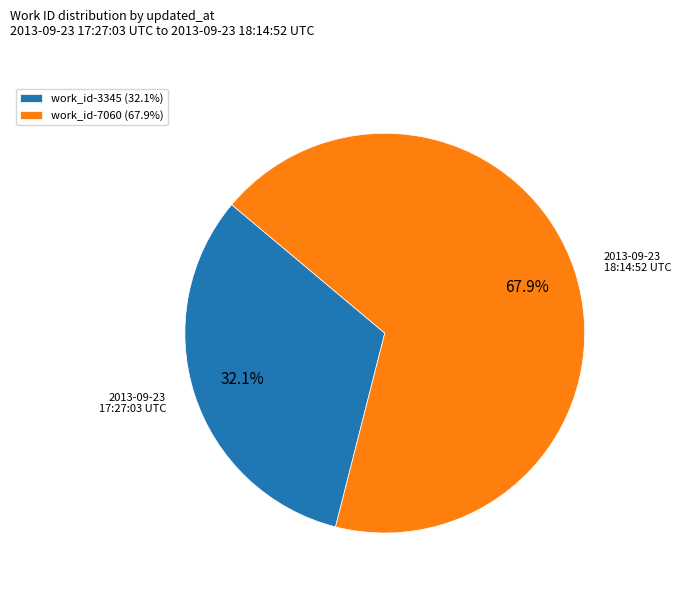

Count the number of slices in the pie.

2